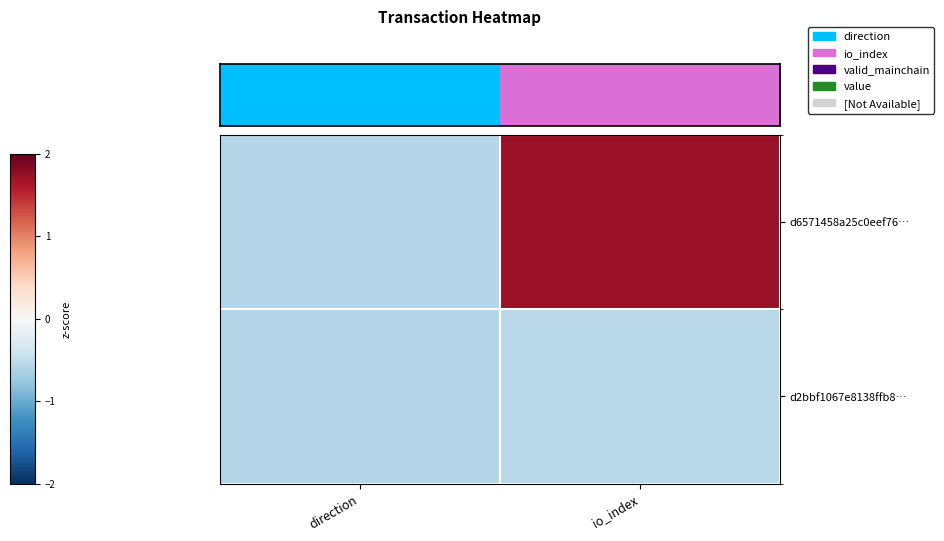

Count the number of data series in this chart.

2